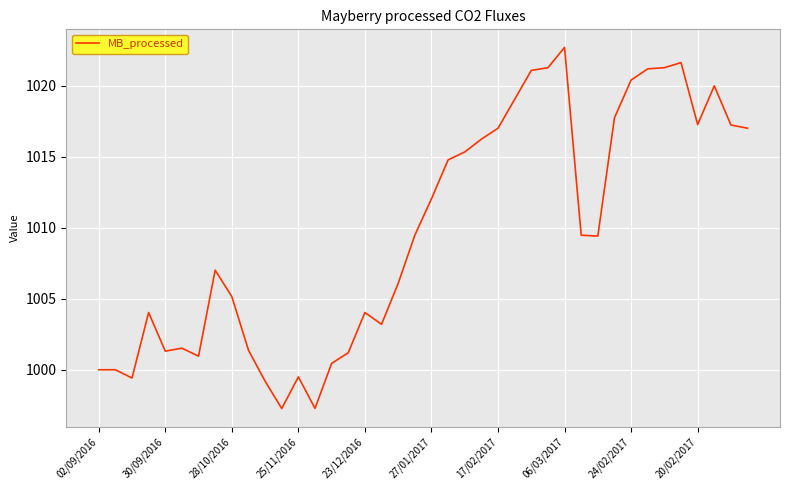

What is the difference between the maximum and minimum values?

25.4